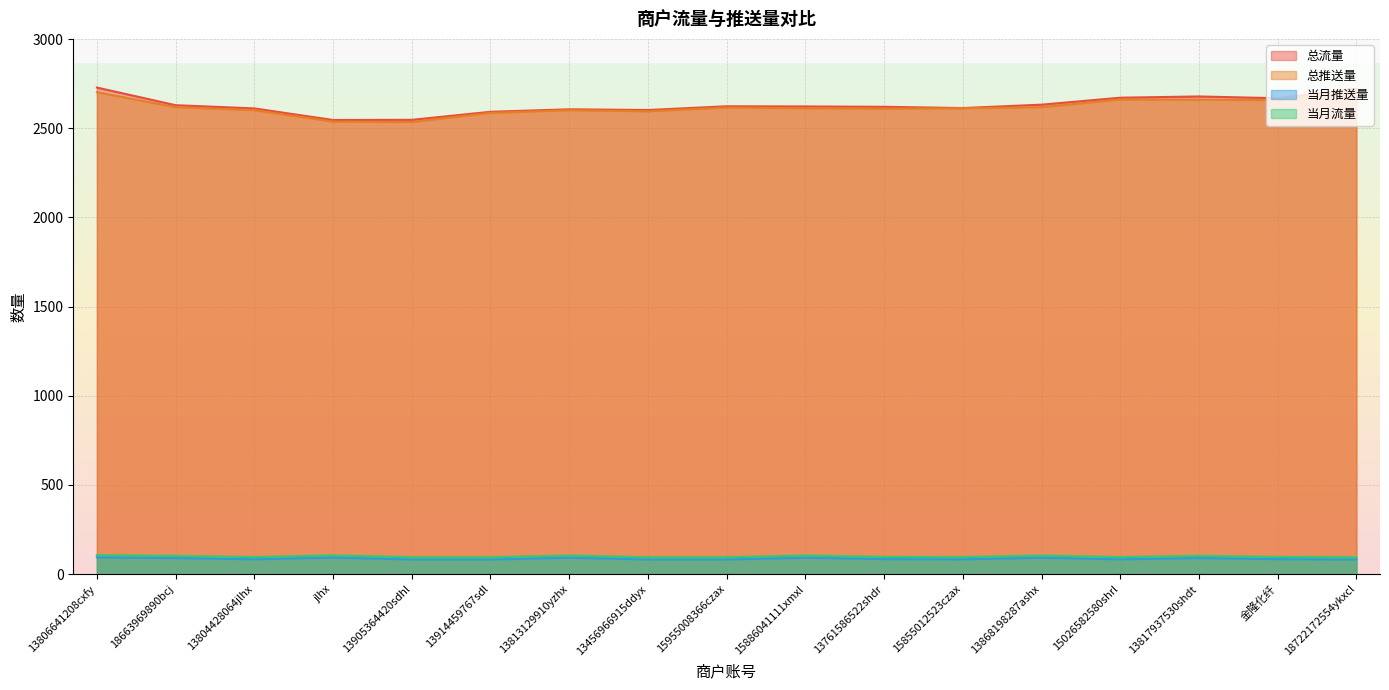

At which category does 总推送量 reach its first local peak?

13813129910yzhx